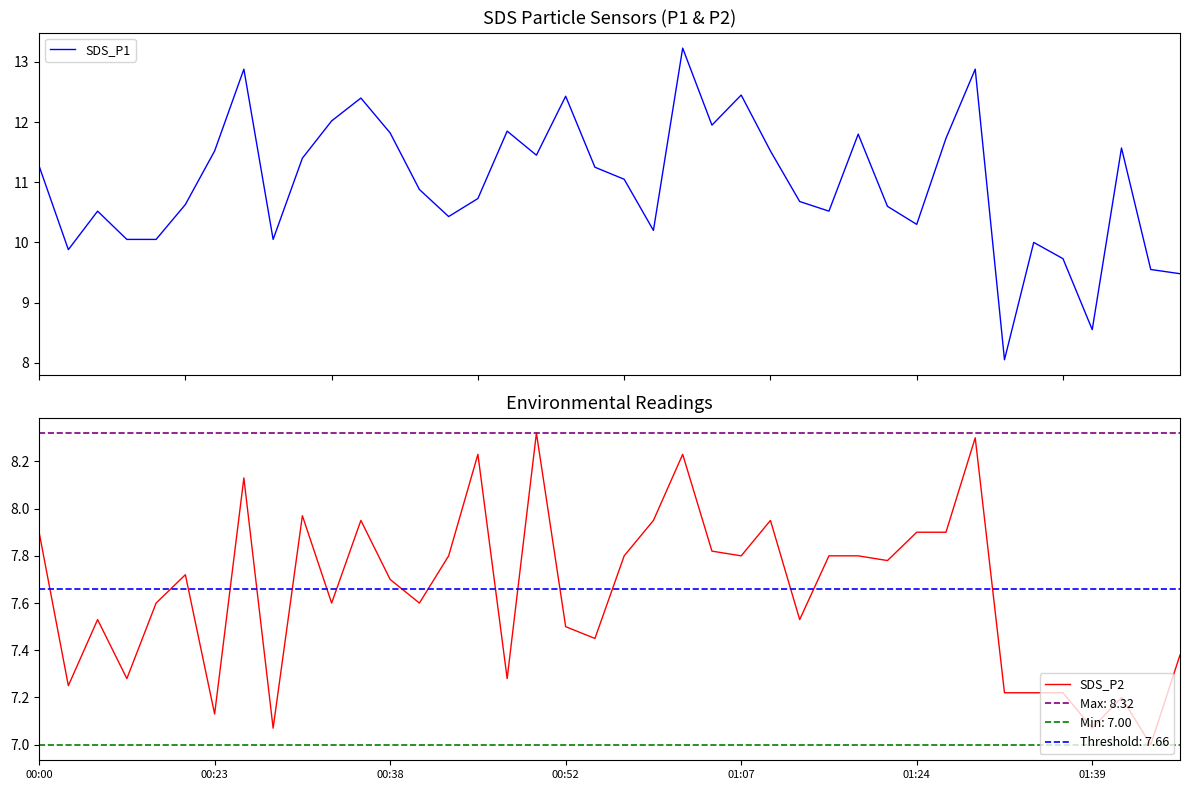

The value of SDS_P2 at 28 is 7.8. True or false?

True